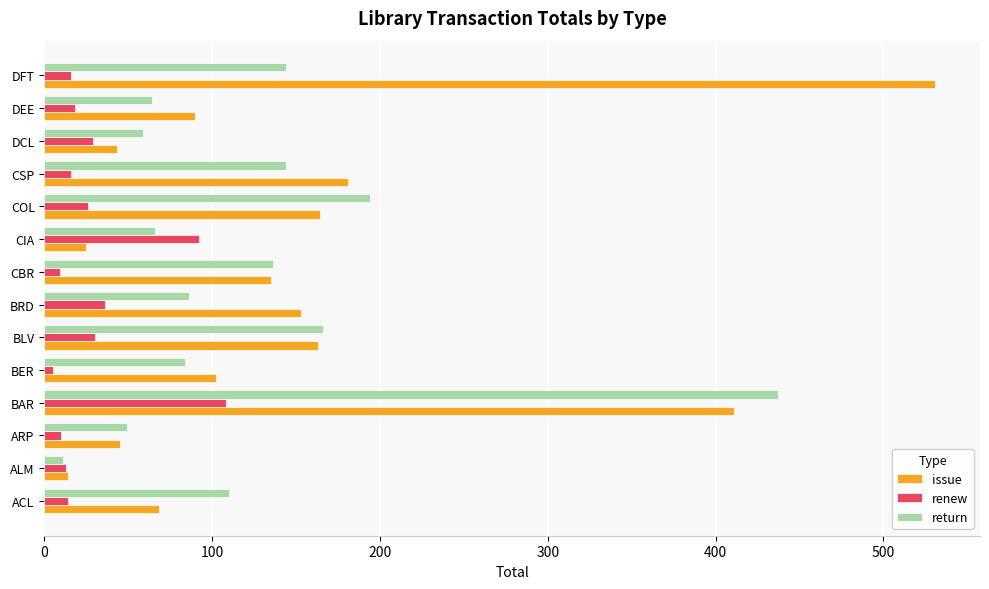

At which label is return closest to 224?

COL